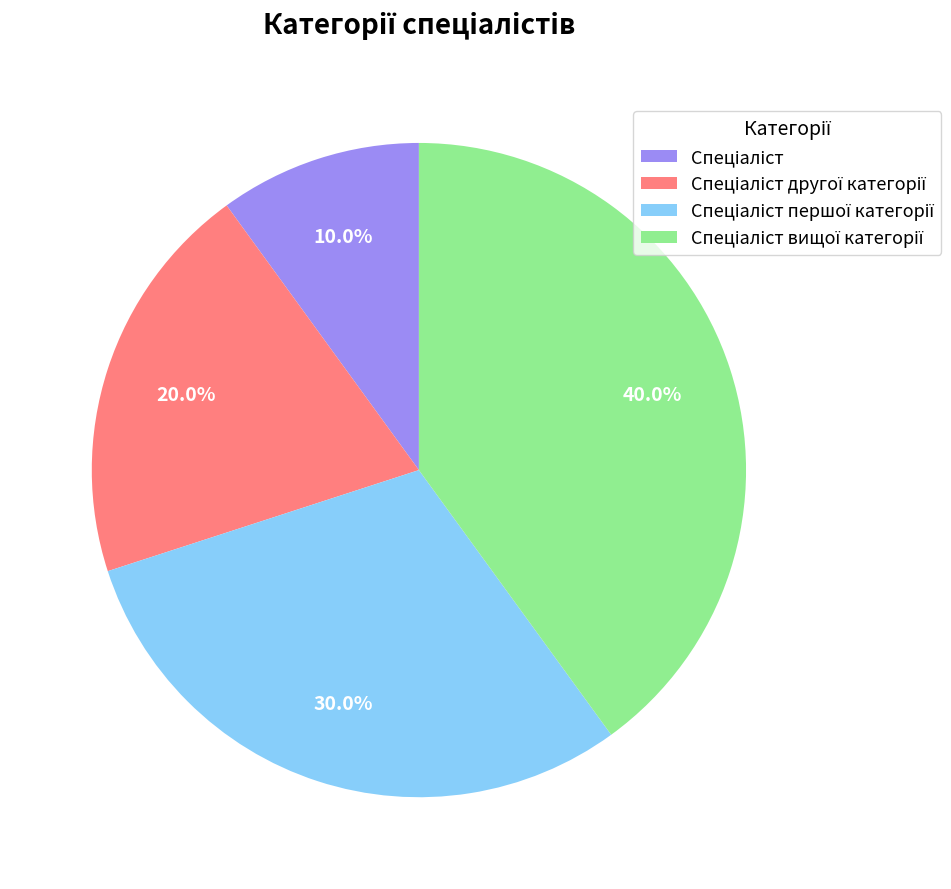

Is there a majority slice in this chart?

No